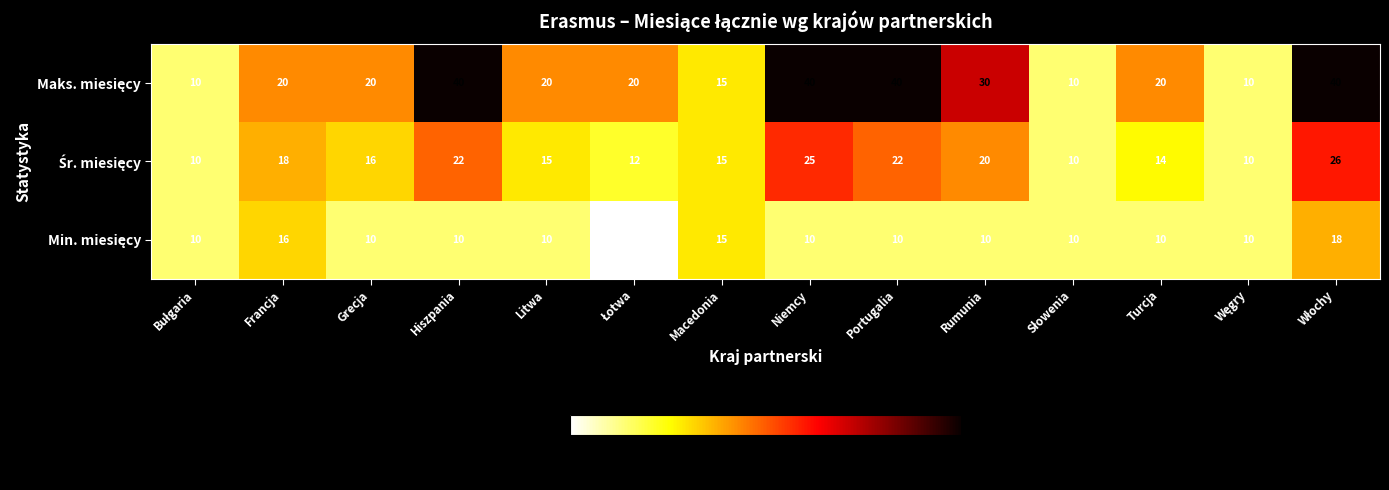

What is the spread (max minus min) of values at Hiszpania?

30